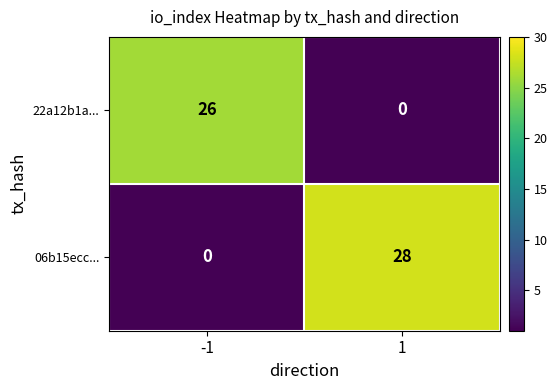

What is the difference between the 22a12b1a... values at -1 and 1?

26